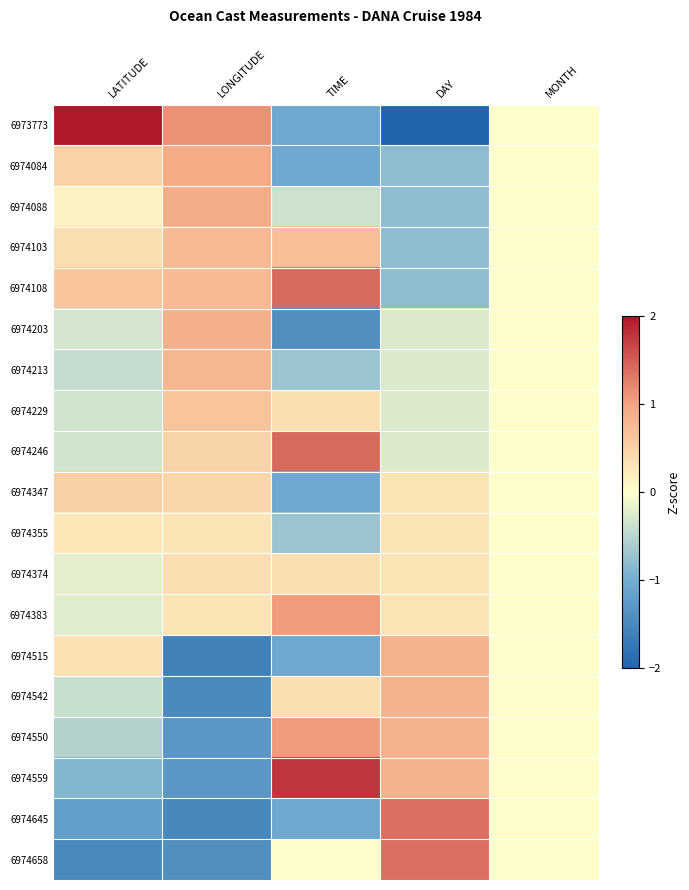

At which category is the sum across all series the highest?

DAY